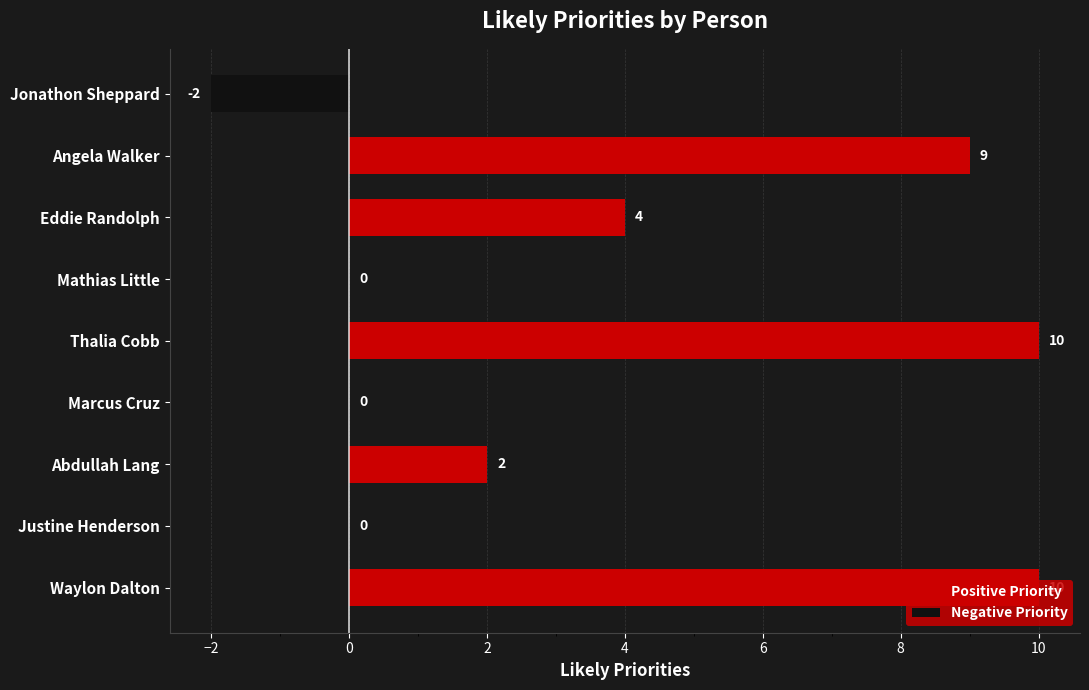

Is the value of Negative Priority at Abdullah Lang greater than the value of Positive Priority at Angela Walker?

No